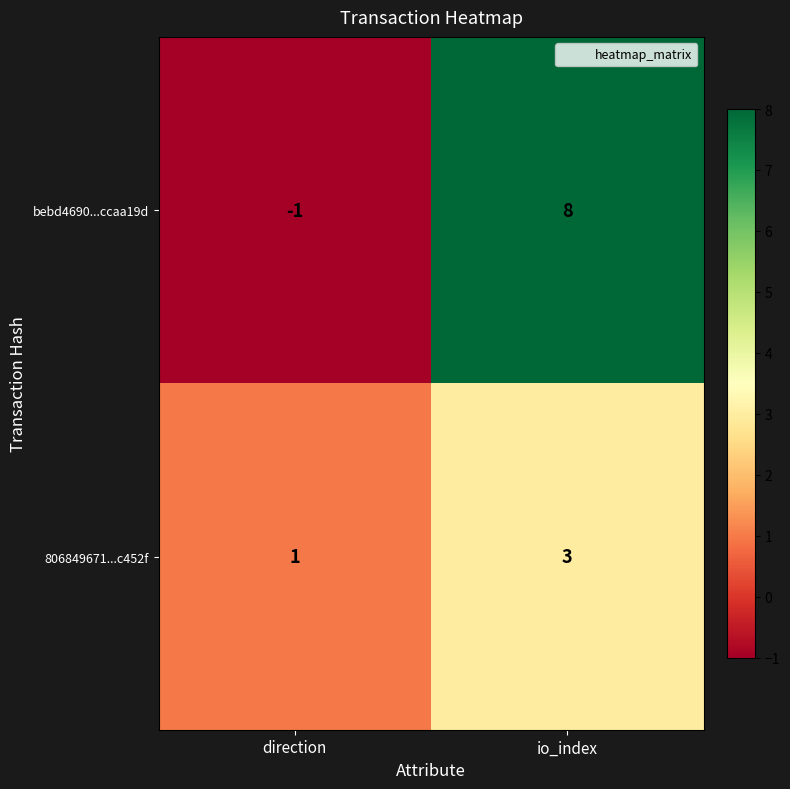

List the series in order of their peak value, highest first.

bebd4690...ccaa19d, 806849671...c452f